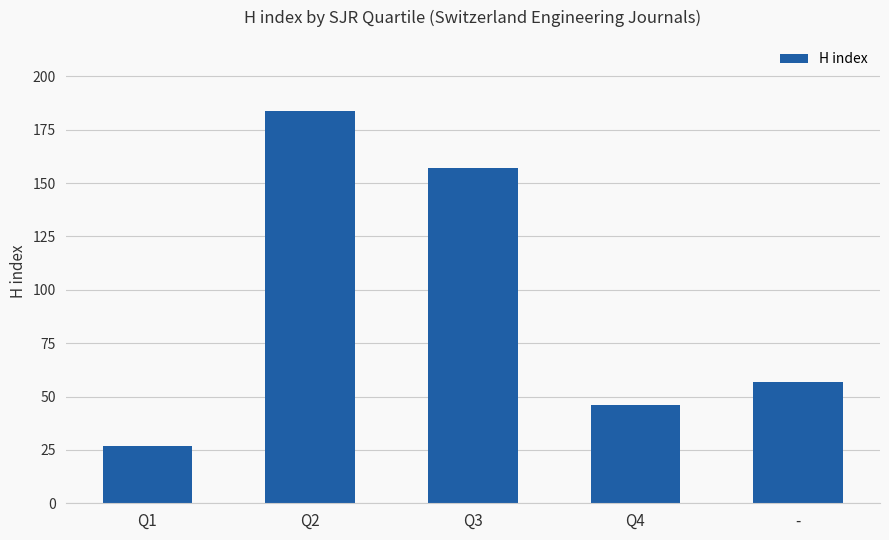

What is the ratio of the value at Q2 to the value at -?

3.2